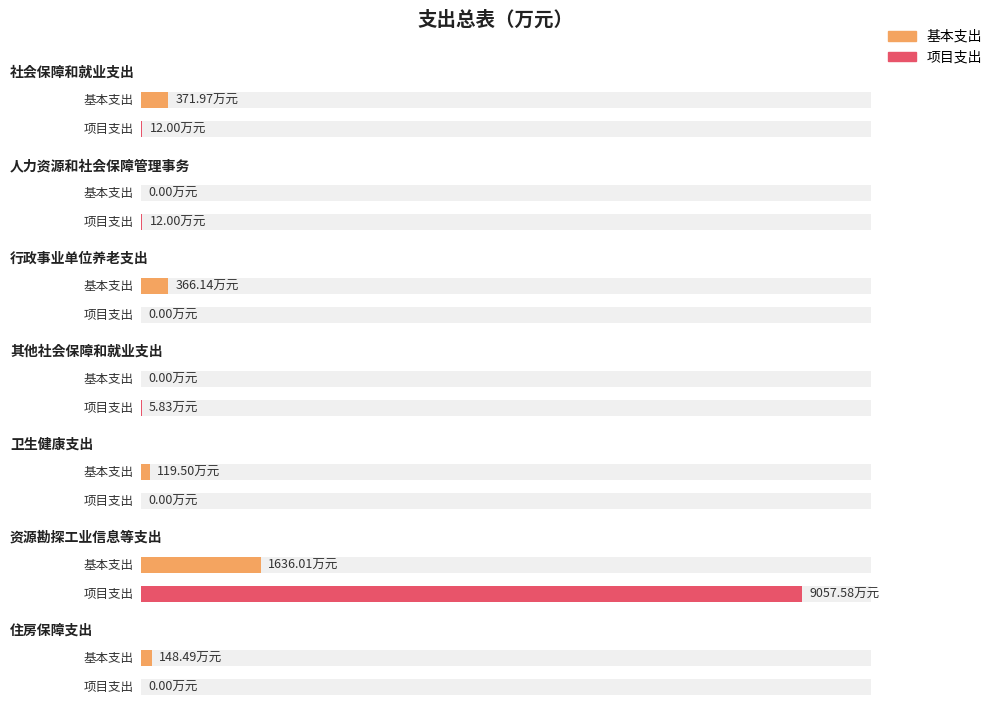

What is the average value of the 基本支出 series?

377.4